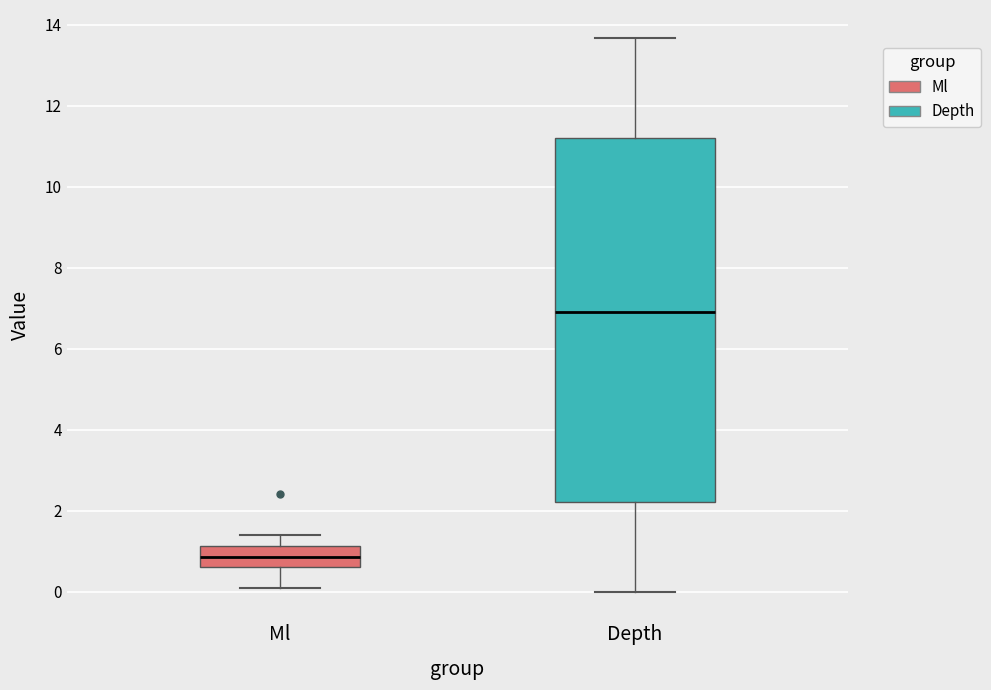

Reading left to right, read every box against the y-axis: the position of its median line, the range the box covers, and the ends of its whiskers. The values are not printed on the chart, so give them approximately, as read against the axis.

Ml: median 0.8, box 0.6 to 1.2, whiskers 0.2 to 1.4
Depth: median 6.8, box 2.2 to 11.2, whiskers 0.0 to 13.6